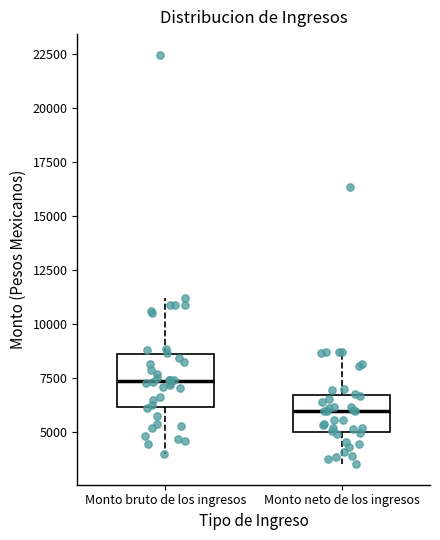

Comparing the boxes themselves (not the whiskers), which one is the tallest?

Monto bruto de los ingresos